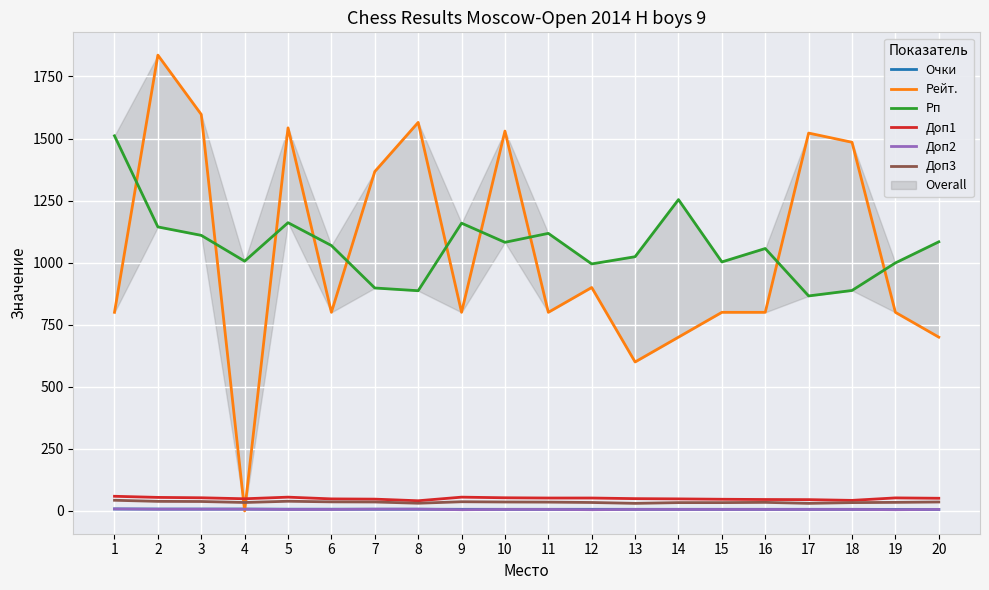

What is the difference between the highest and lowest values at 17?

1516.0